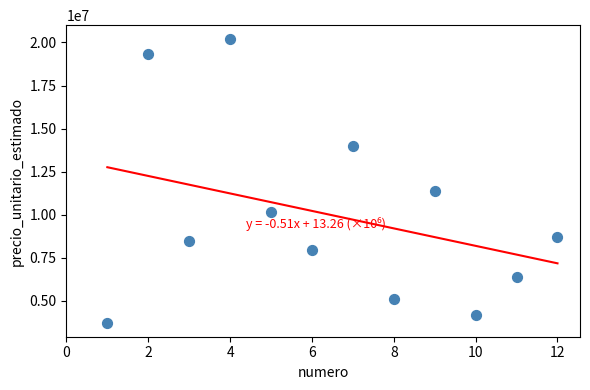

What is the average Y value?

9963064